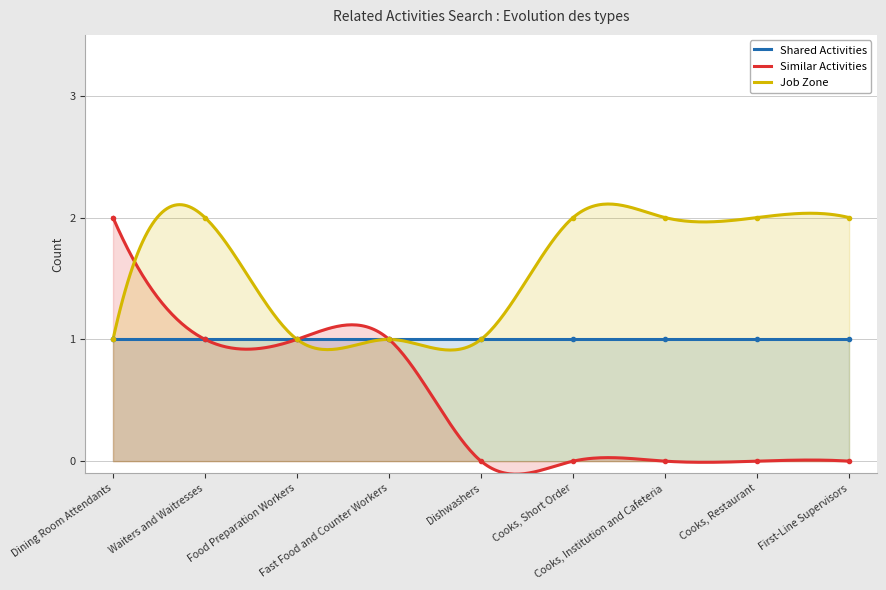

What is the sum of the Job Zone values at Waiters and Waitresses and Cooks, Institution and Cafeteria?

4